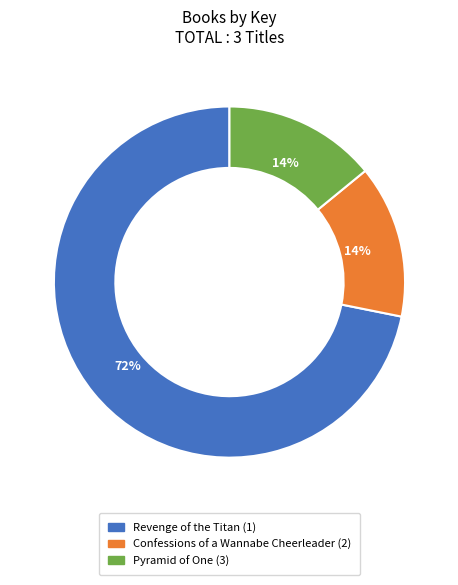

The Confessions of a Wannabe Cheerleader (2) slice represents 14% of the pie. True or false?

True